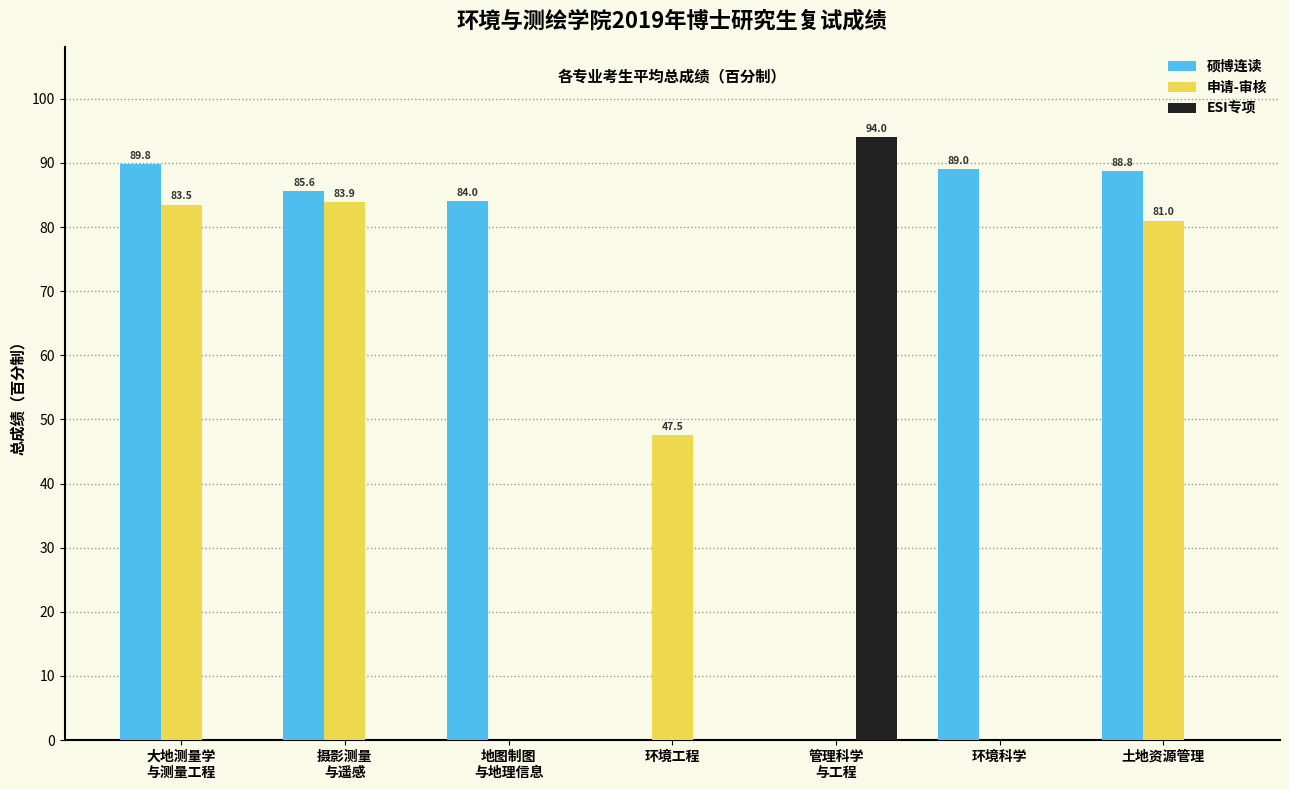

What is the sum of all 硕博连读 values?

437.2